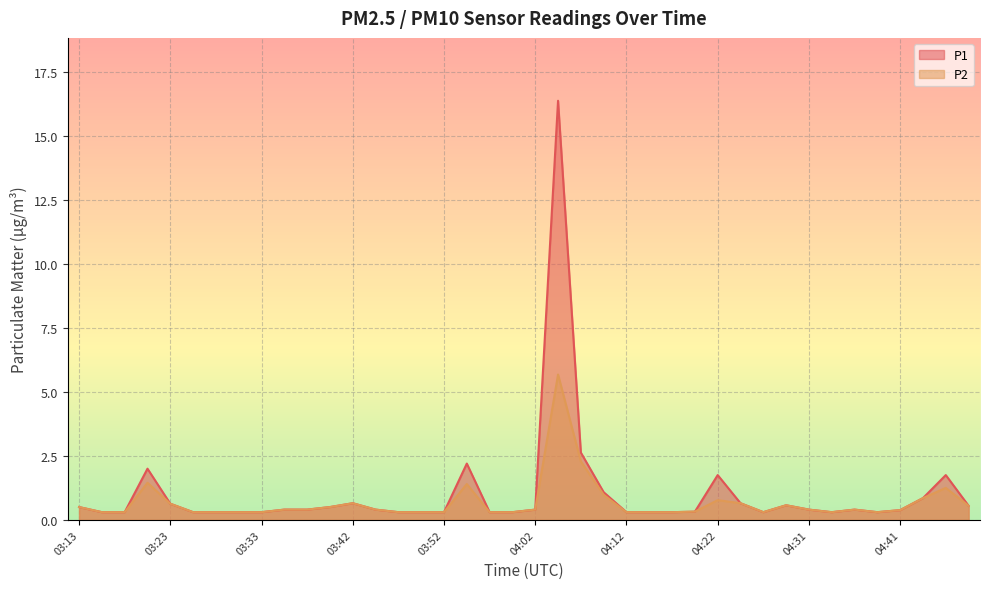

Is the value of P2 at 03:13 greater than the value of P1 at 03:59?

Yes